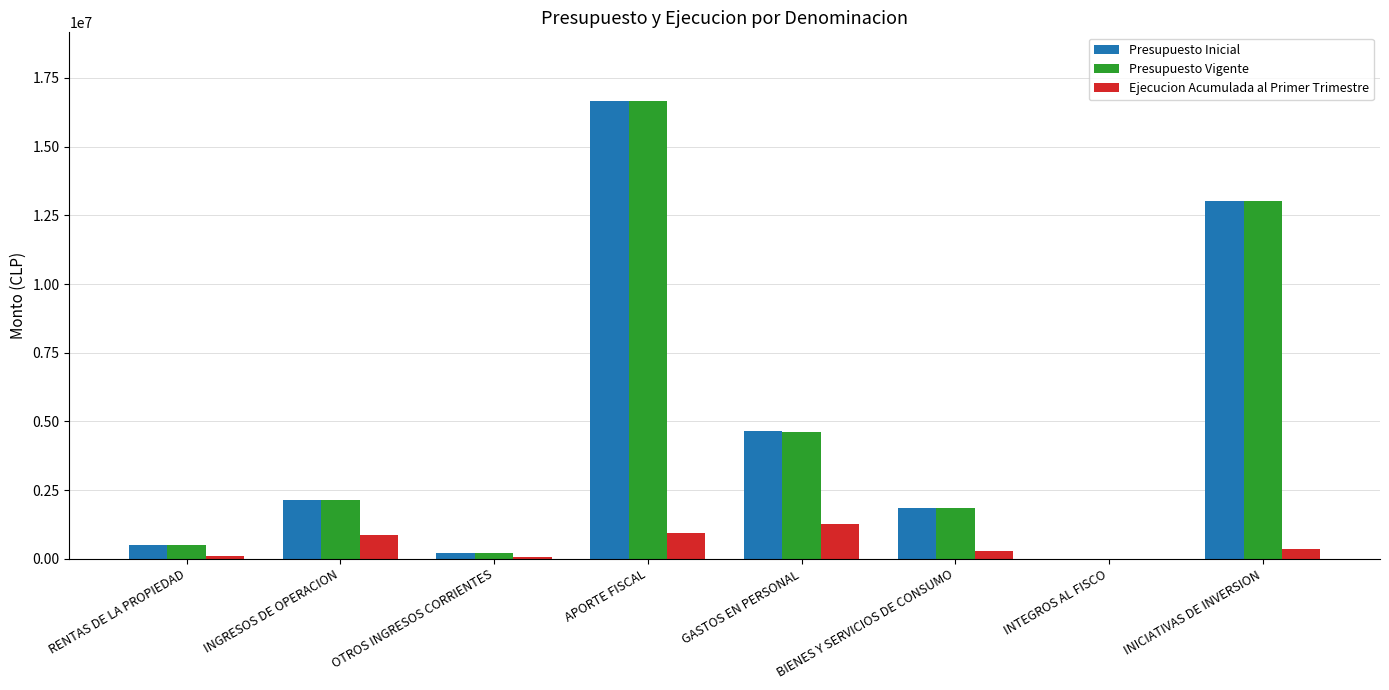

Is the value of Presupuesto Inicial at INICIATIVAS DE INVERSION greater than the value of Ejecucion Acumulada al Primer Trimestre at RENTAS DE LA PROPIEDAD?

Yes